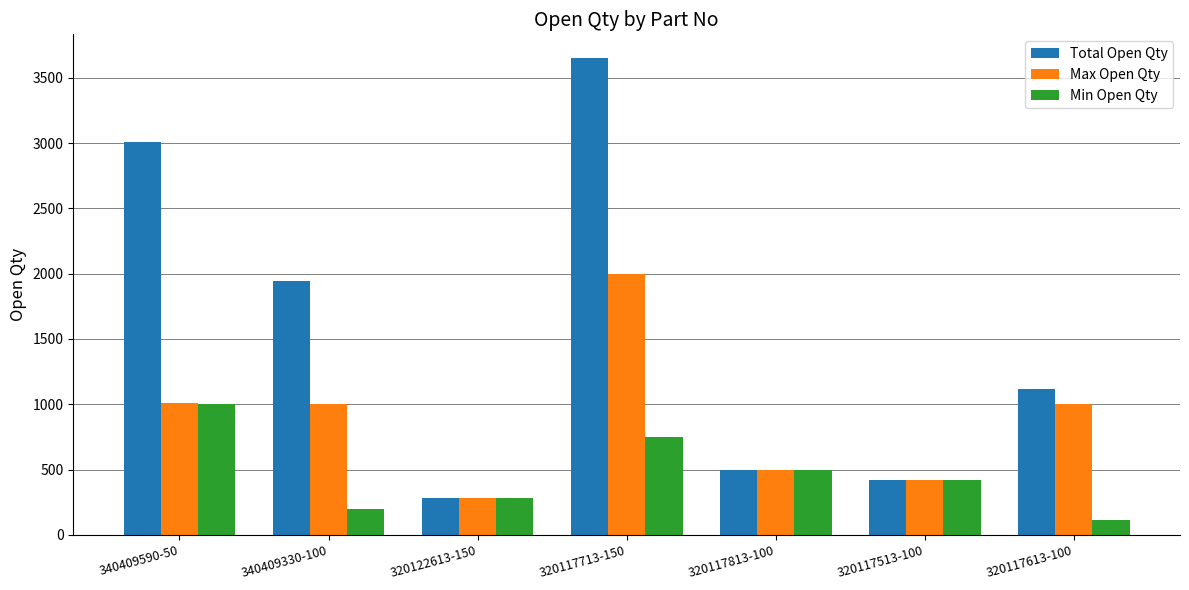

Is the value of Total Open Qty at 340409330-100 greater than the value of Min Open Qty at 340409590-50?

Yes